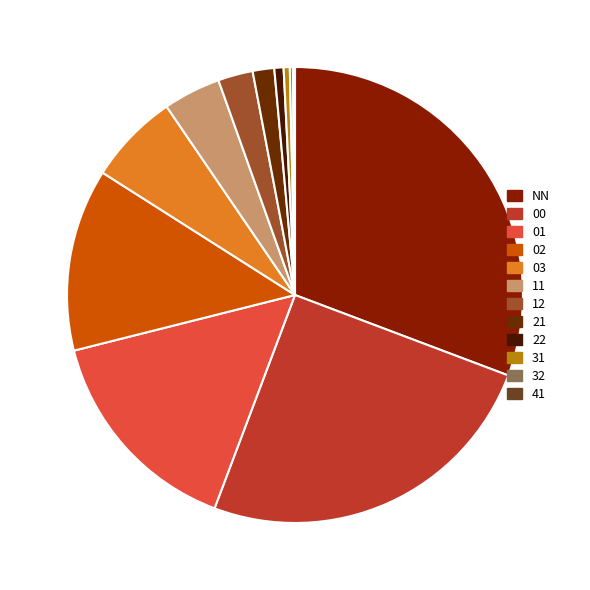

To the nearest percent, what portion does 01 represent?

15%